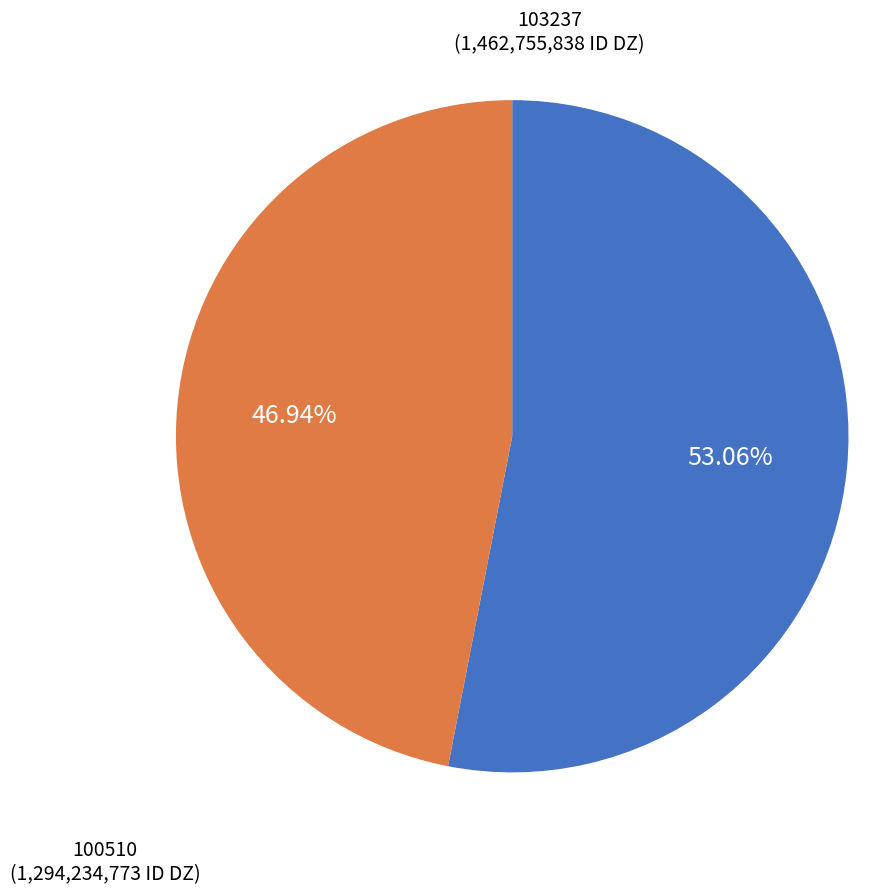

Which slice is the smallest?

100510